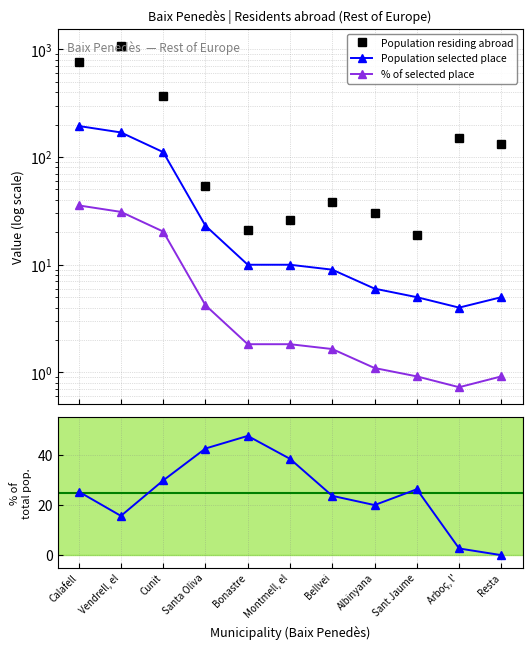

How many times do Population residing abroad and % of total population cross each other?

4